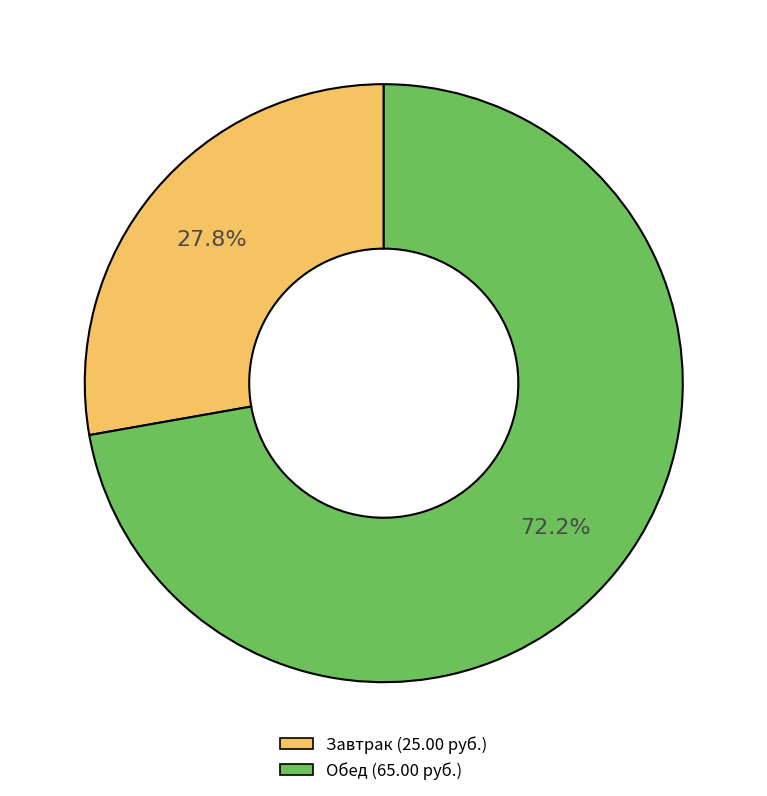

Does any single category account for the majority?

Yes